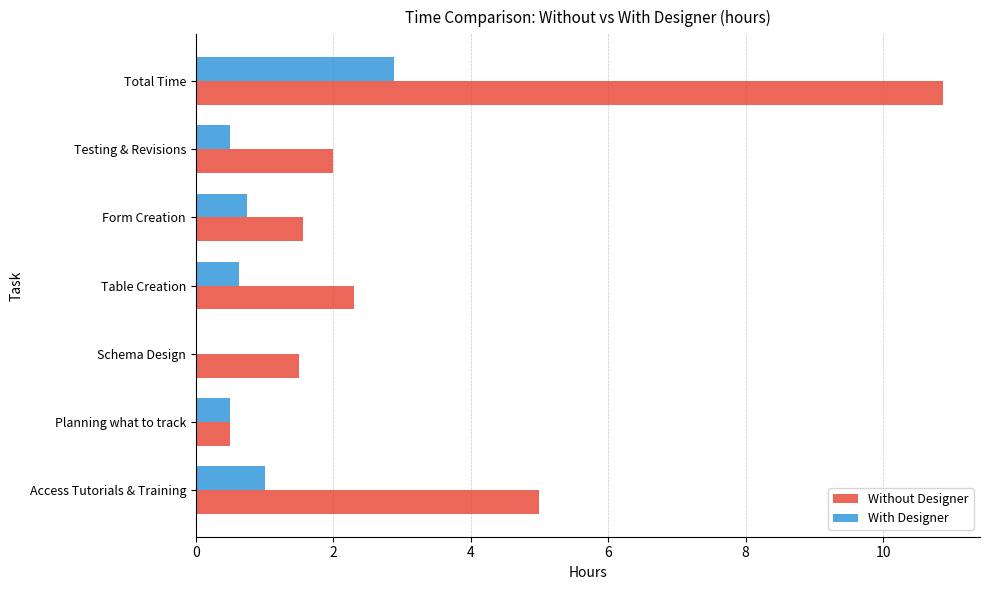

What is the sum of the Without Designer values at Testing & Revisions and Planning what to track?

2.5